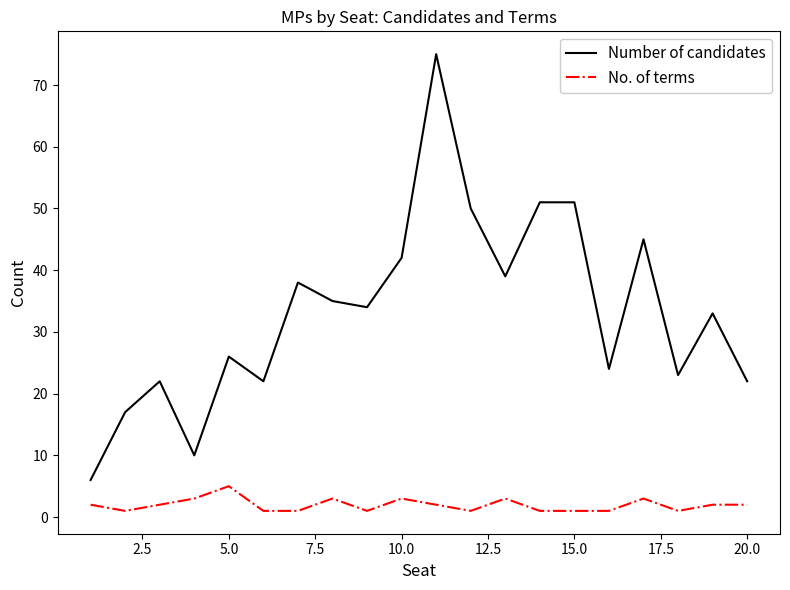

Which series has the largest total across all categories?

Number of candidates